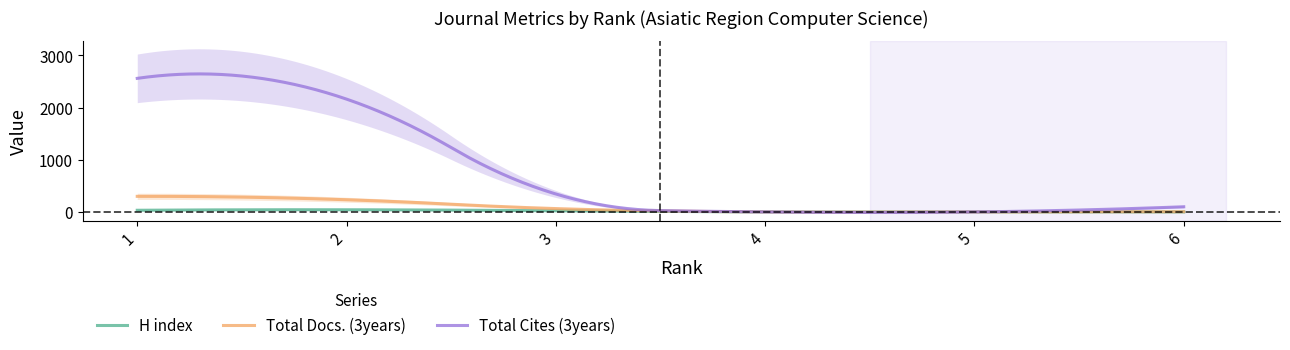

Is the value of H index at 4 greater than the value of Total Docs. (3years) at 3?

No